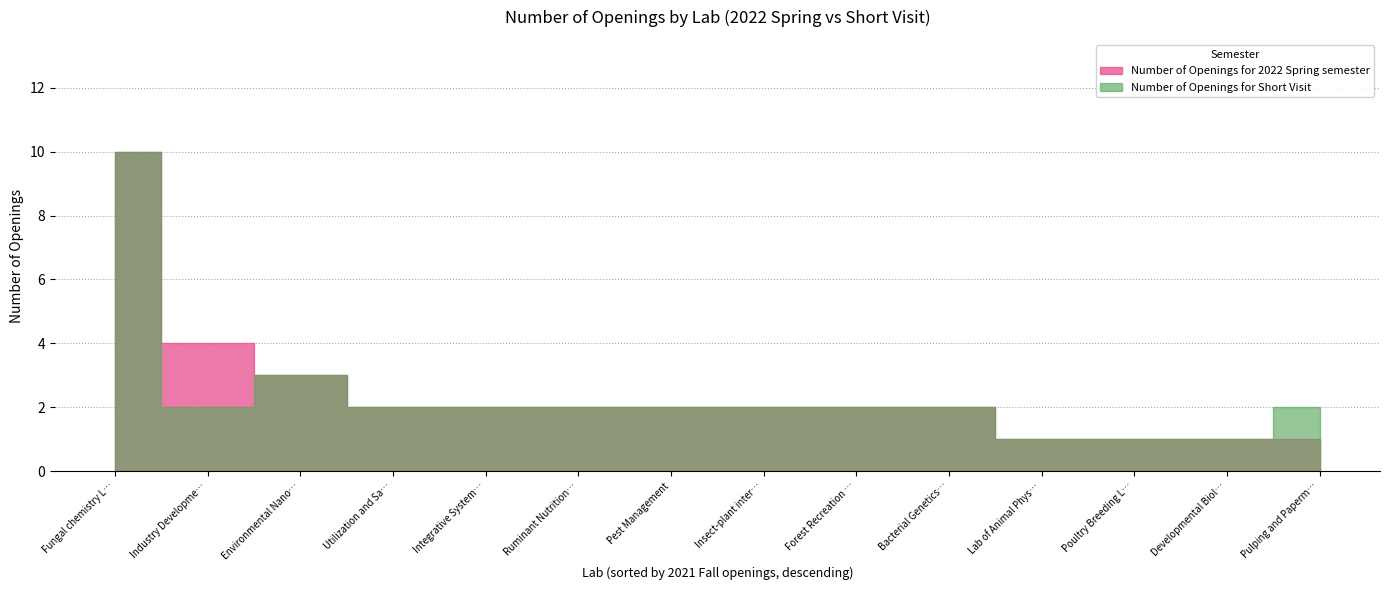

Reading left to right, extract all data points from this chart.

Number of Openings for 2022 Spring semester: Utilization and Safety of Animal Products=2	Integrative Systems Biology Lab=2	Ruminant Nutrition and Feeding Management=2	Lab of Animal Physiology and Endocrinology=1	Poultry Breeding Lab=1	Developmental Biology Lab=1	Pest Management=2	Insect-plant interaction laboratory=2	Pulping and Papermaking Lab=1	Forest Recreation and Environmental Economics=2	Fungal chemistry Lab=10	Industry Development Economic Analysis=4	Environmental Nano-Sized Material Lab.=3	Bacterial Genetics Lab=2
Number of Openings for Short Visit: Utilization and Safety of Animal Products=2	Integrative Systems Biology Lab=2	Ruminant Nutrition and Feeding Management=2	Lab of Animal Physiology and Endocrinology=1	Poultry Breeding Lab=1	Developmental Biology Lab=1	Pest Management=2	Insect-plant interaction laboratory=2	Pulping and Papermaking Lab=2	Forest Recreation and Environmental Economics=2	Fungal chemistry Lab=10	Industry Development Economic Analysis=2	Environmental Nano-Sized Material Lab.=3	Bacterial Genetics Lab=2